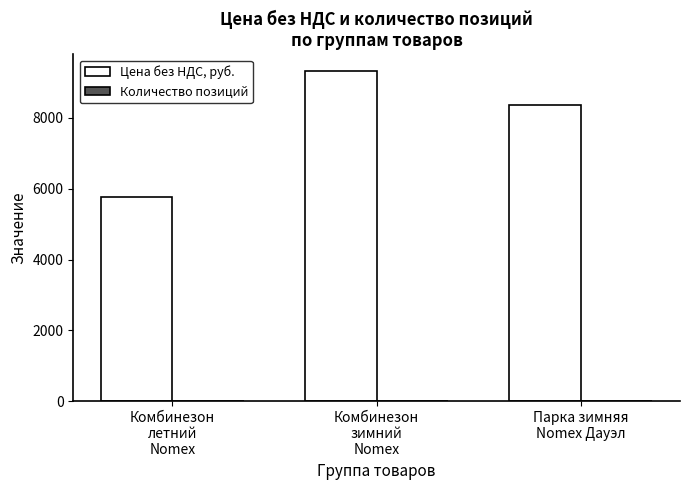

The value of Цена без НДС, руб. at Комбинезон
летний
Nomex is 5775.5. True or false?

True